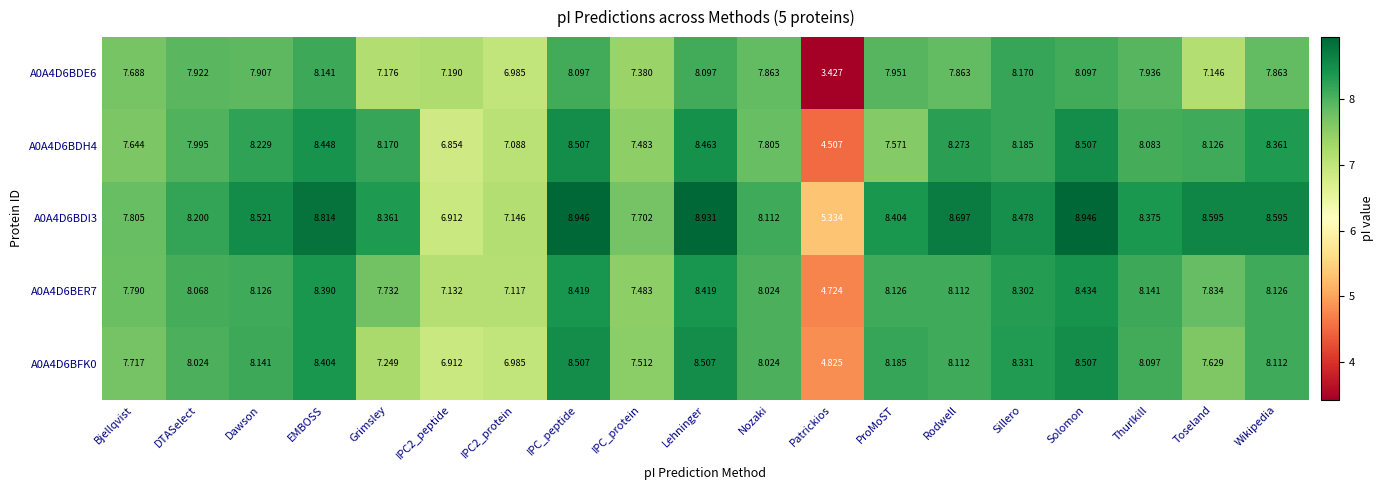

At which label does A0A4D6BDE6 reach its minimum?

Patrickios